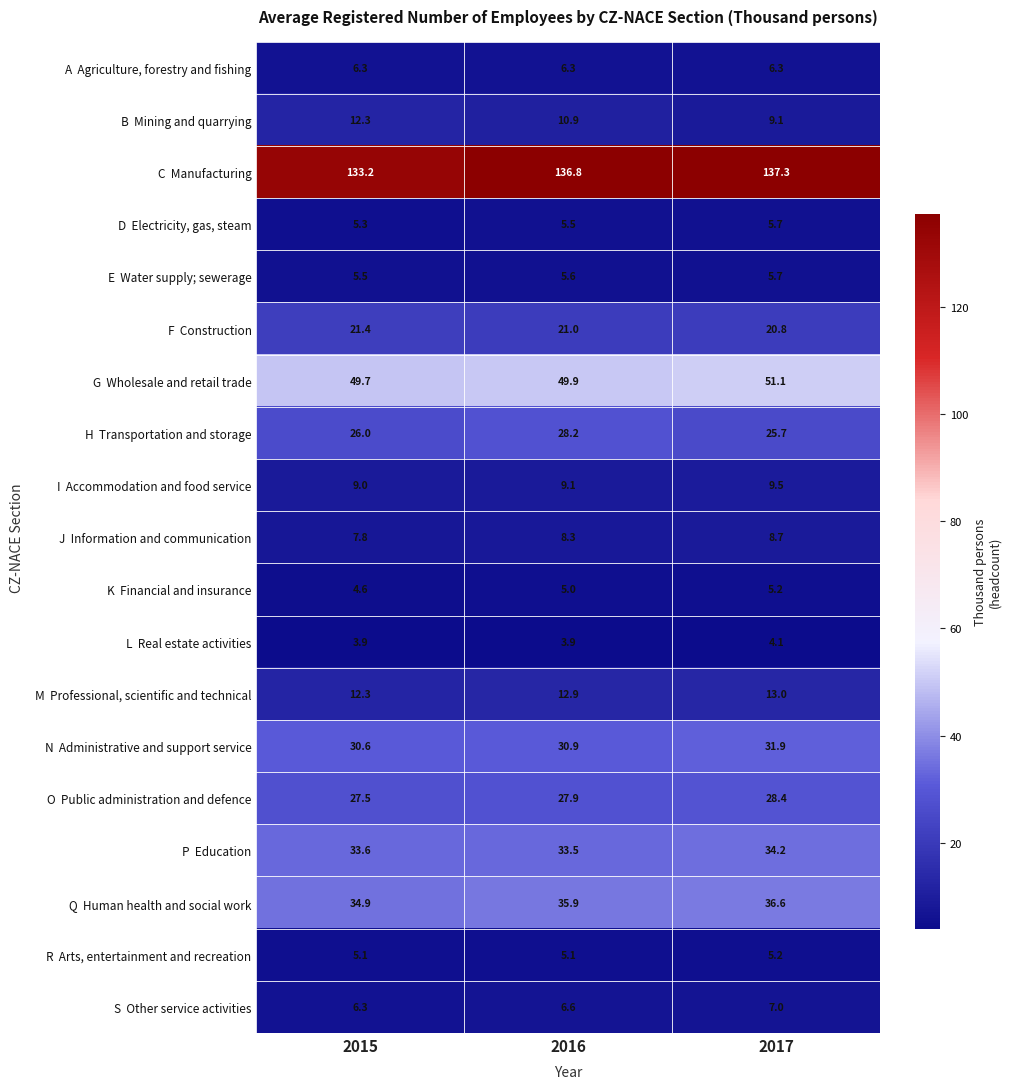

What is the smallest value displayed?

3.9